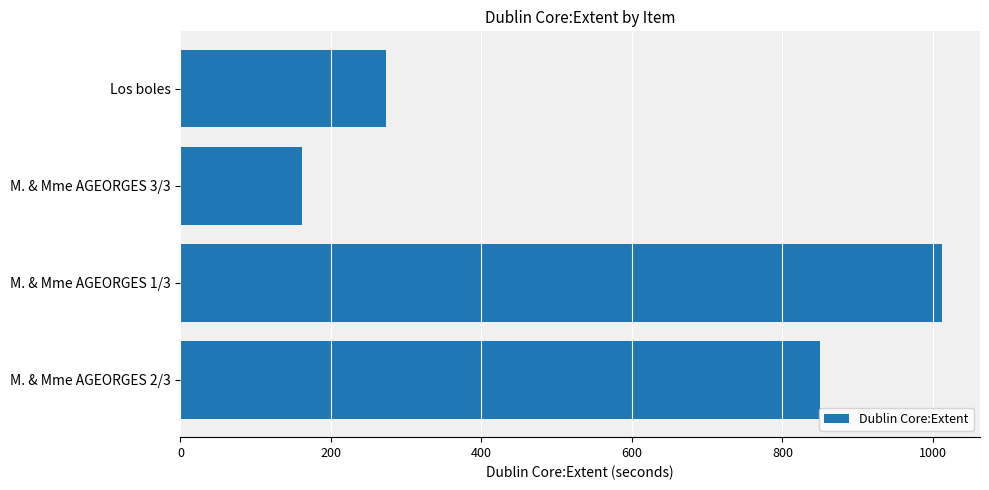

Reading bottom to top, transcribe all the data shown in this chart.

M. & Mme AGEORGES 2/3=850	M. & Mme AGEORGES 1/3=1012	M. & Mme AGEORGES 3/3=162	Los boles=273